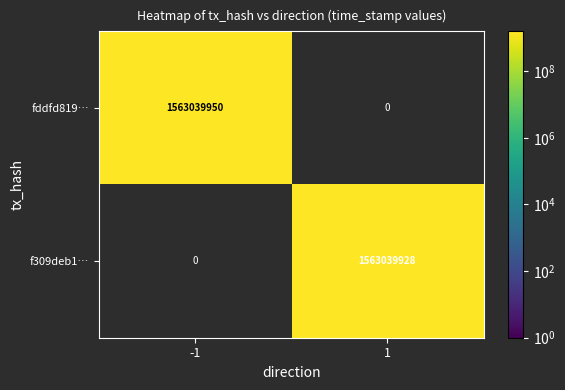

List the series in order of their overall mean, highest first.

fddfd8197659f399da3792d36e8eaa3bd6ad28c, f309deb1468c1ed20bf69efd24170ef0cc28e6b